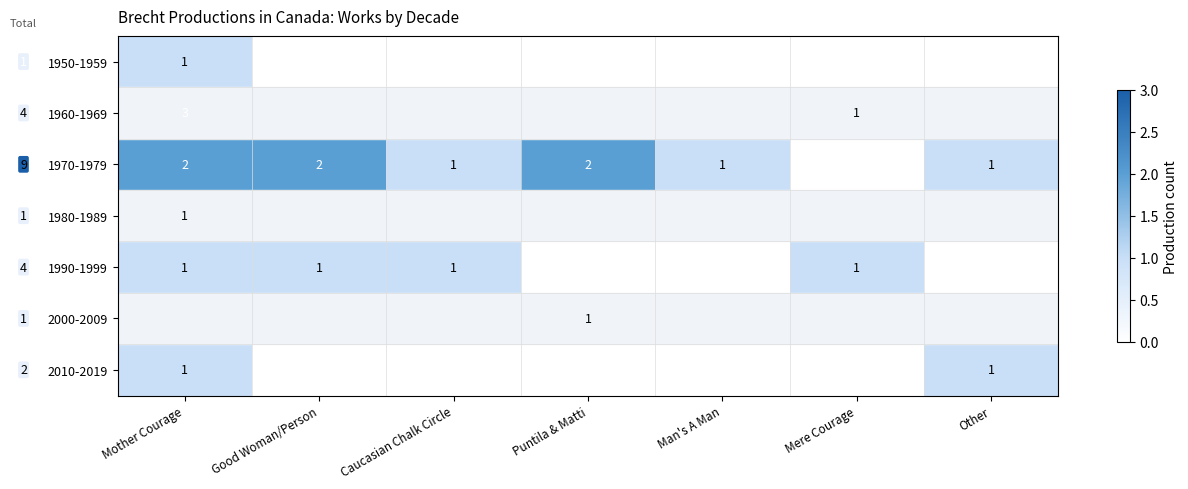

True or false: 1970-1979 has a value of 2 at Puntila & Matti.

True